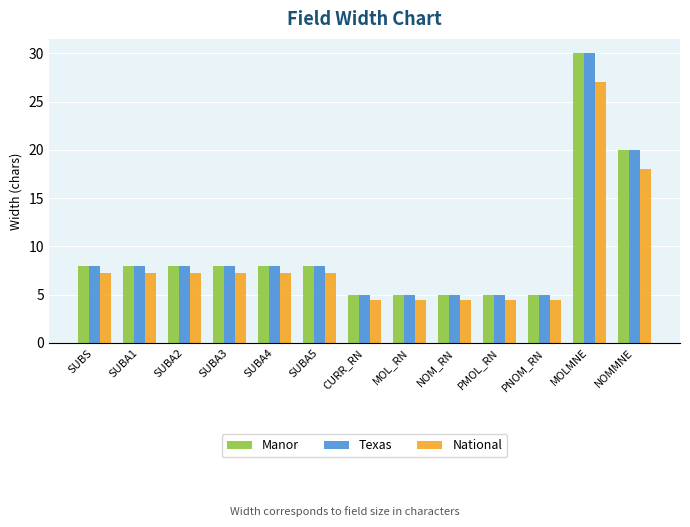

What is the difference between the maximum and minimum values in the Manor series?

25.0